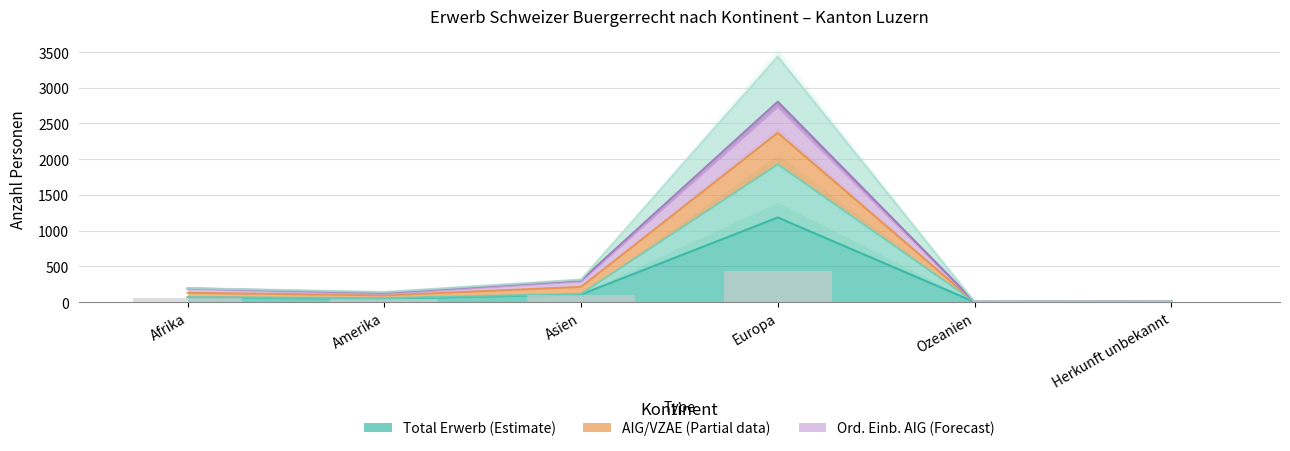

How many groups of bars are there?

6